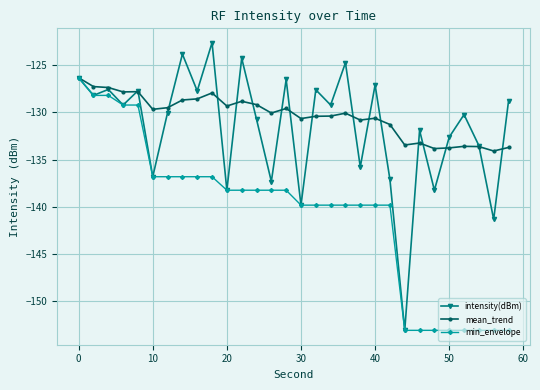

True or false: mean_trend has more than 2 interior local peaks.

True